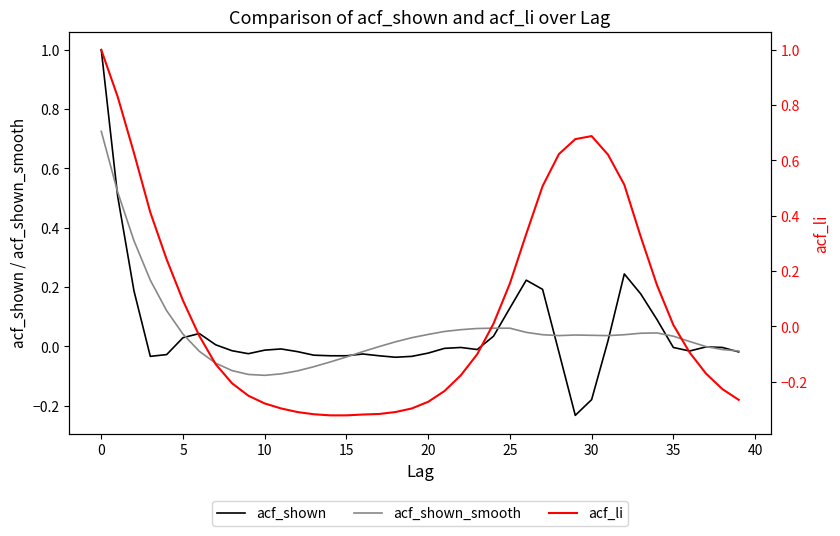

What is the total value across all series at 14?

-0.4